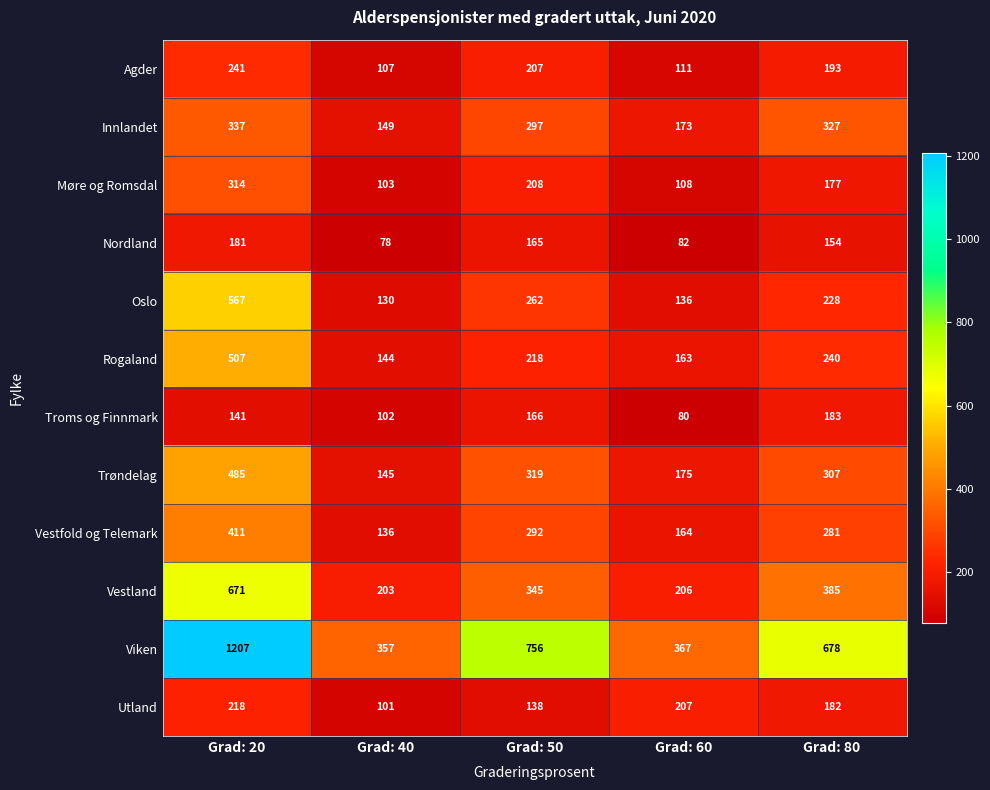

How many Troms og Finnmark values are between 102 and 166?

3